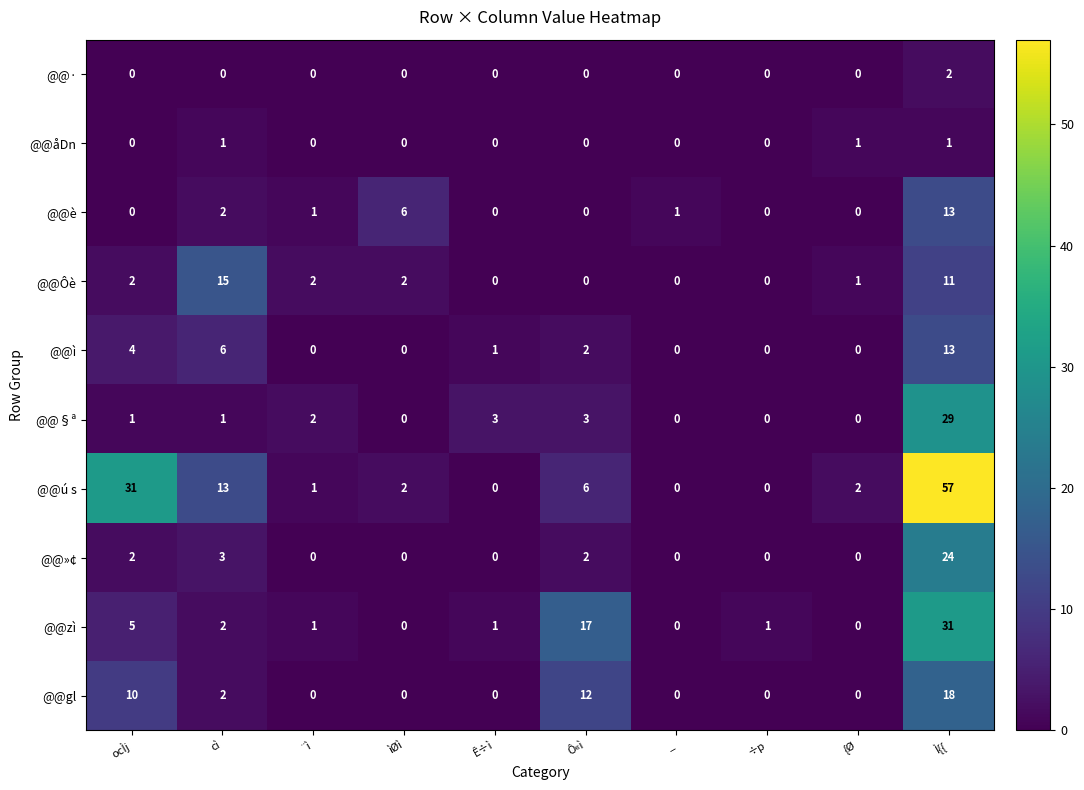

At which category is the sum across all series the highest?

Ì{{